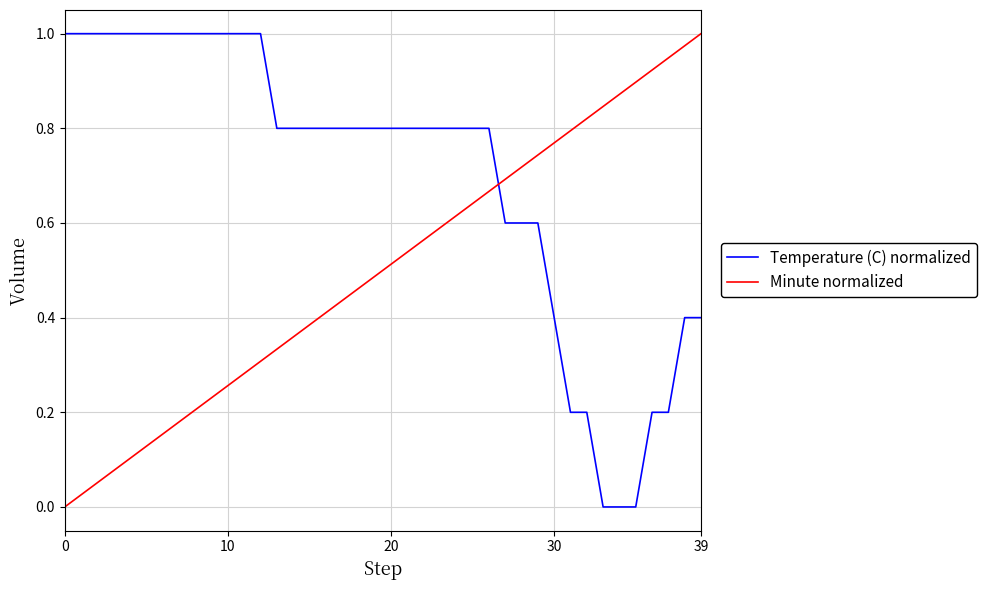

Rank the series by their average value, from highest to lowest.

Temperature (C) normalized, Minute normalized